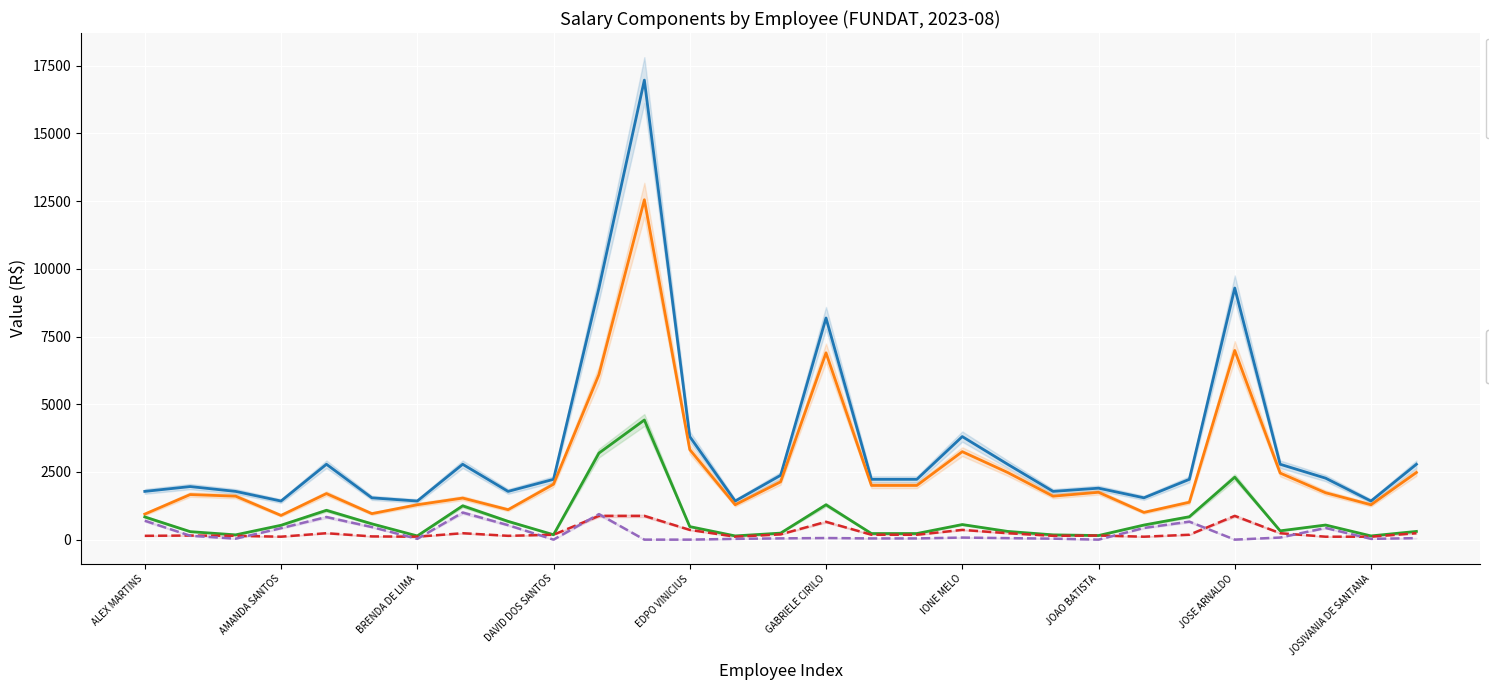

In TOTAL_LIQUIDO, how many points are higher than both neighbors (excluding endpoints)?

8